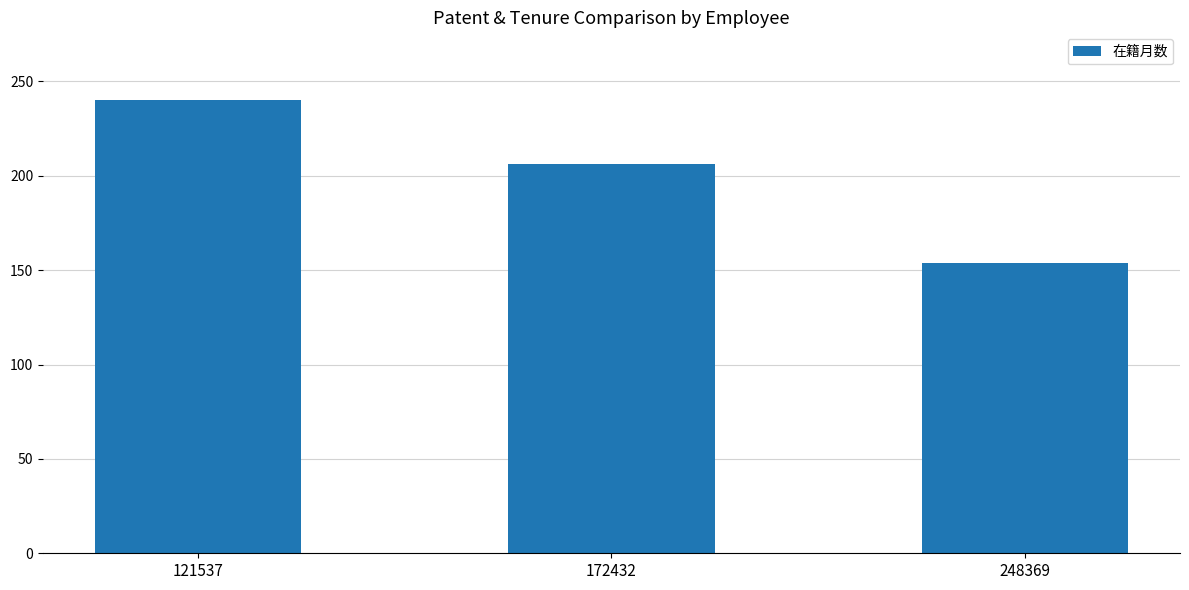

Reading right to left, transcribe all the data shown in this chart.

248369=154	172432=206	121537=240